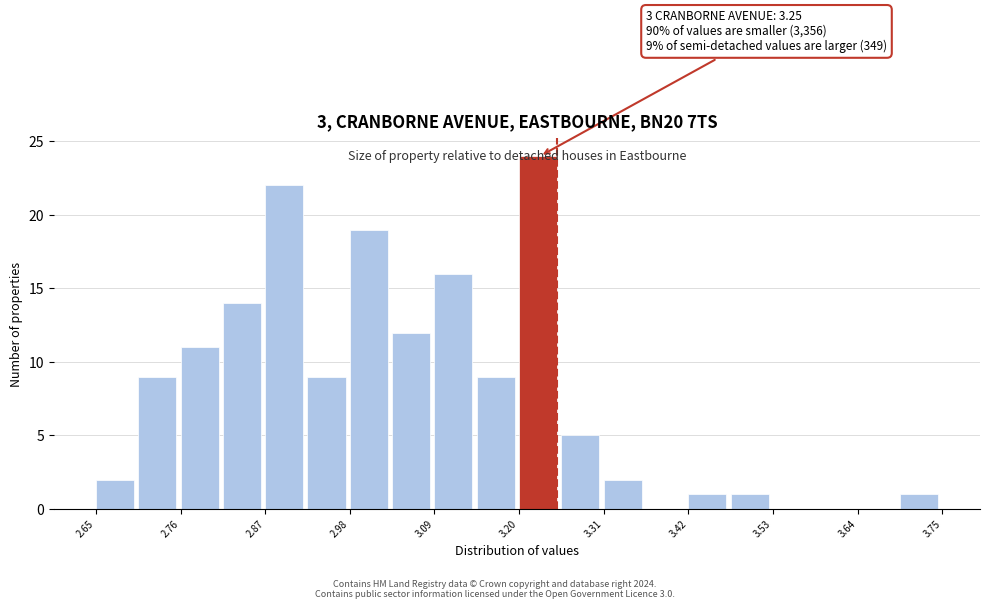

Around what value on the x-axis is the tallest bar? Give the approximate position of its centre, as read against the axis.

3.22